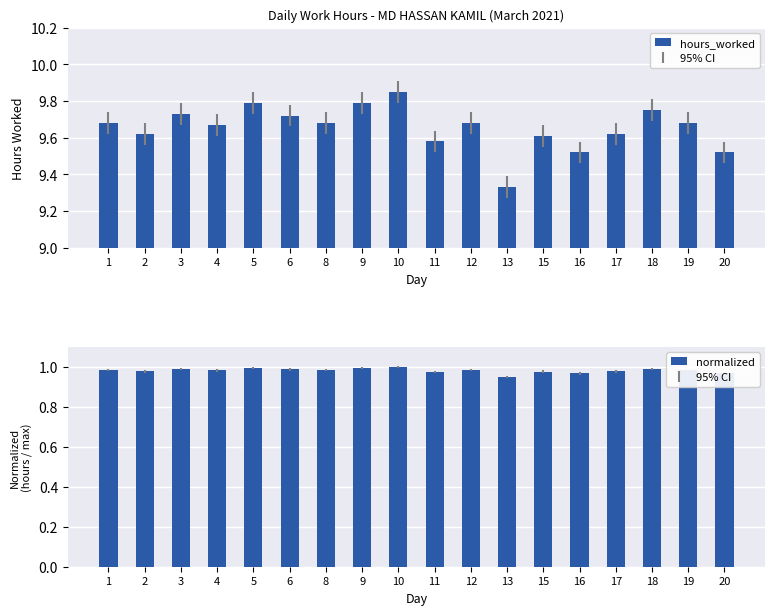

What is the value of the hours_worked bar at the 14th from the left?

9.5